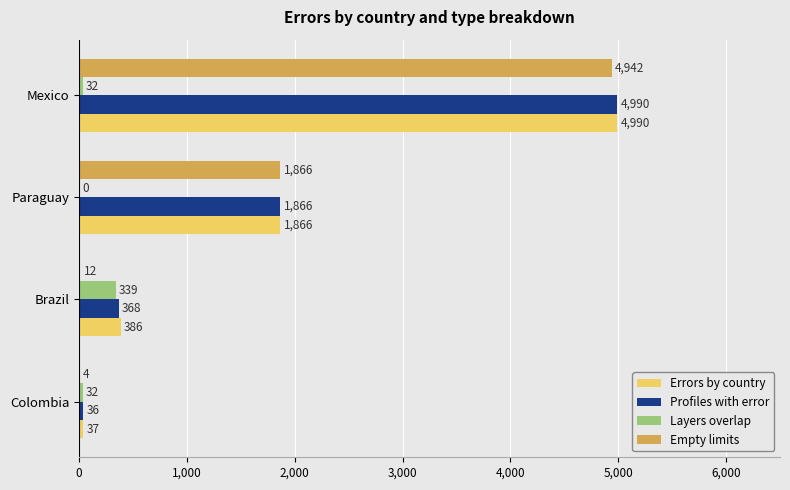

What is the sum of the Empty limits values at Mexico and Paraguay?

6808